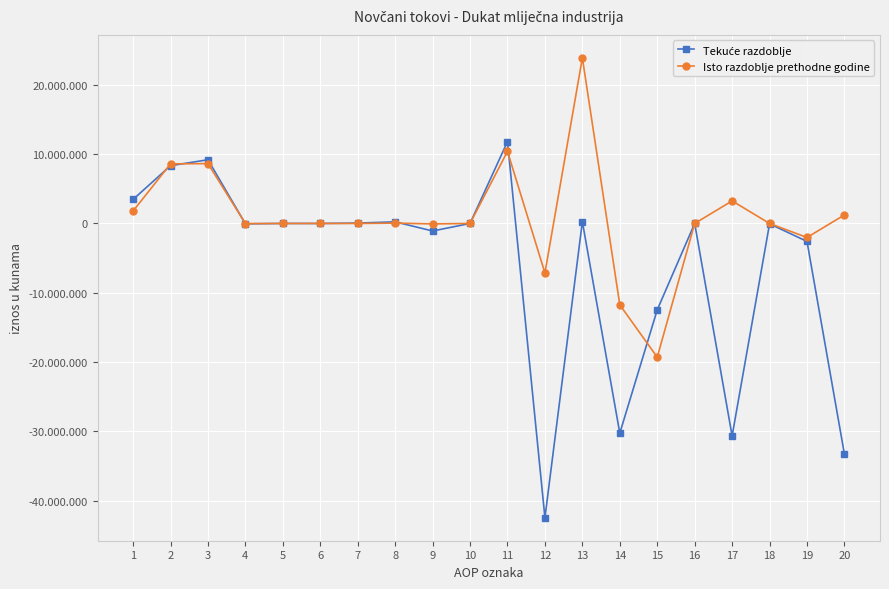

Does the chart have visible grid lines?

Yes